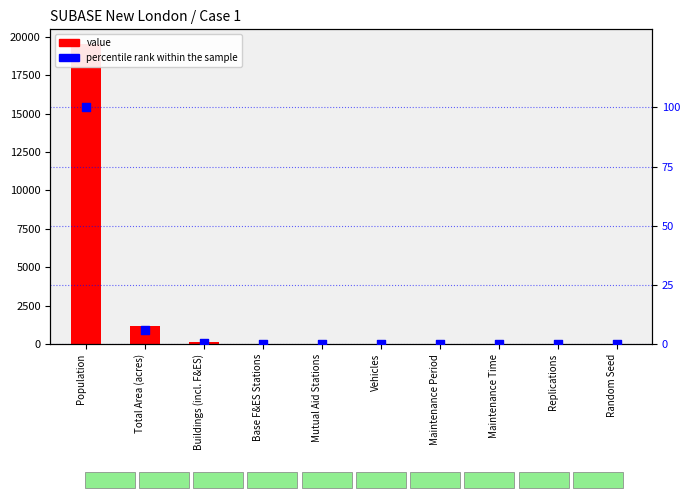

What are all the series names shown in the legend?

value, percentile rank within the sample